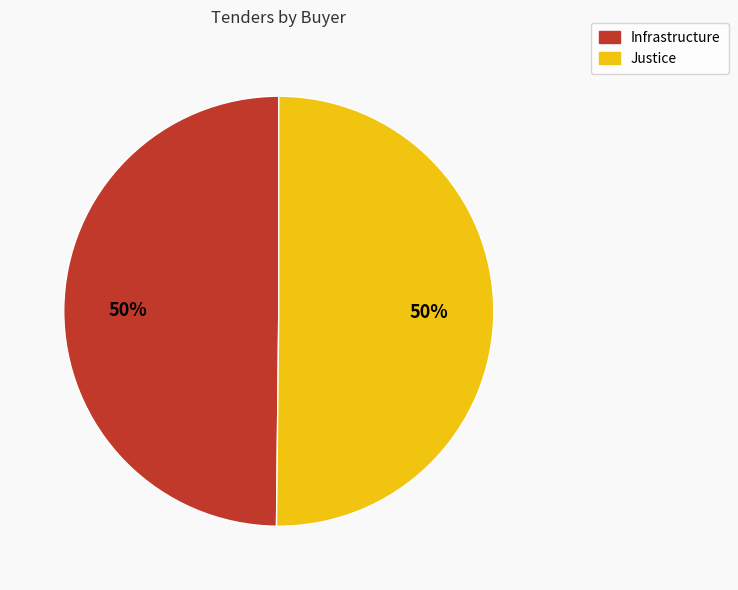

How many segments does this pie chart have?

2